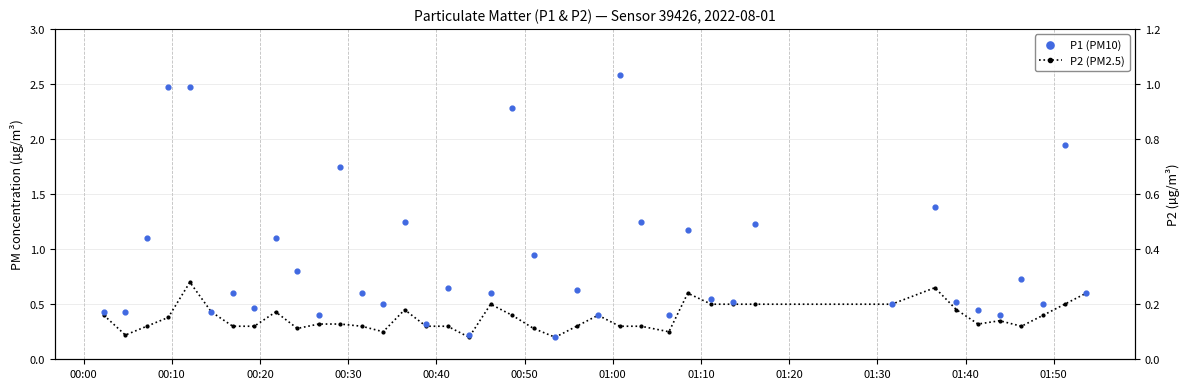

Which series reaches the minimum Y coordinate?

P2 (PM2.5)